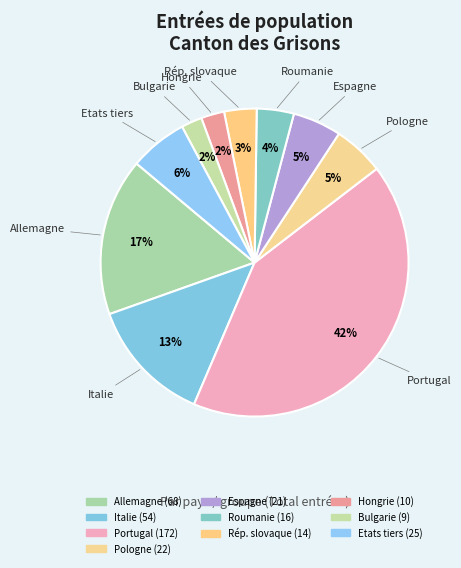

To the nearest percent, what portion does Bulgarie represent?

2%